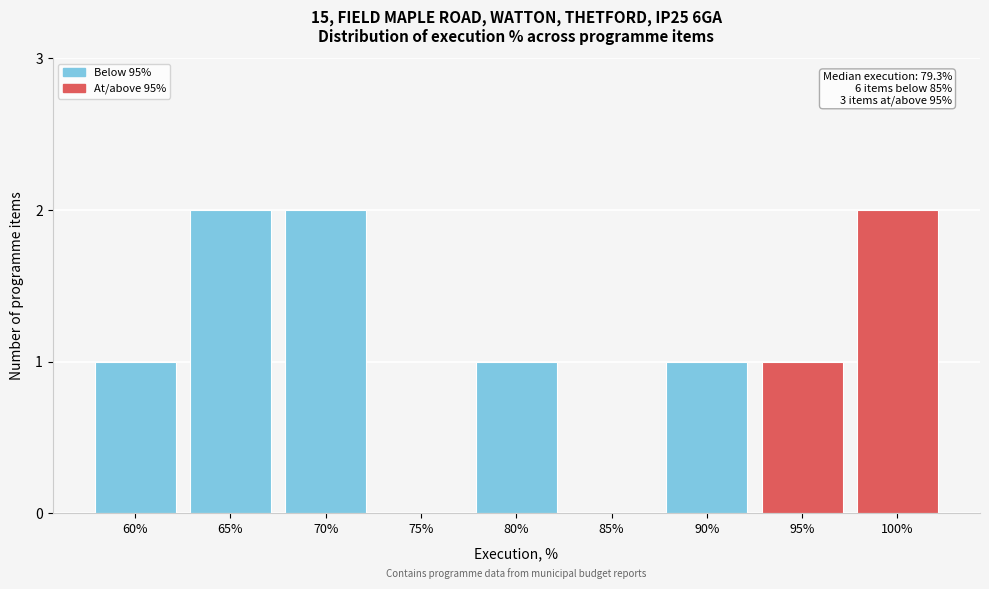

Reading left to right, what are all the values shown in this chart?

60%=1	65%=2	70%=2	75%=0	80%=1	85%=0	90%=1	95%=1	100%=2